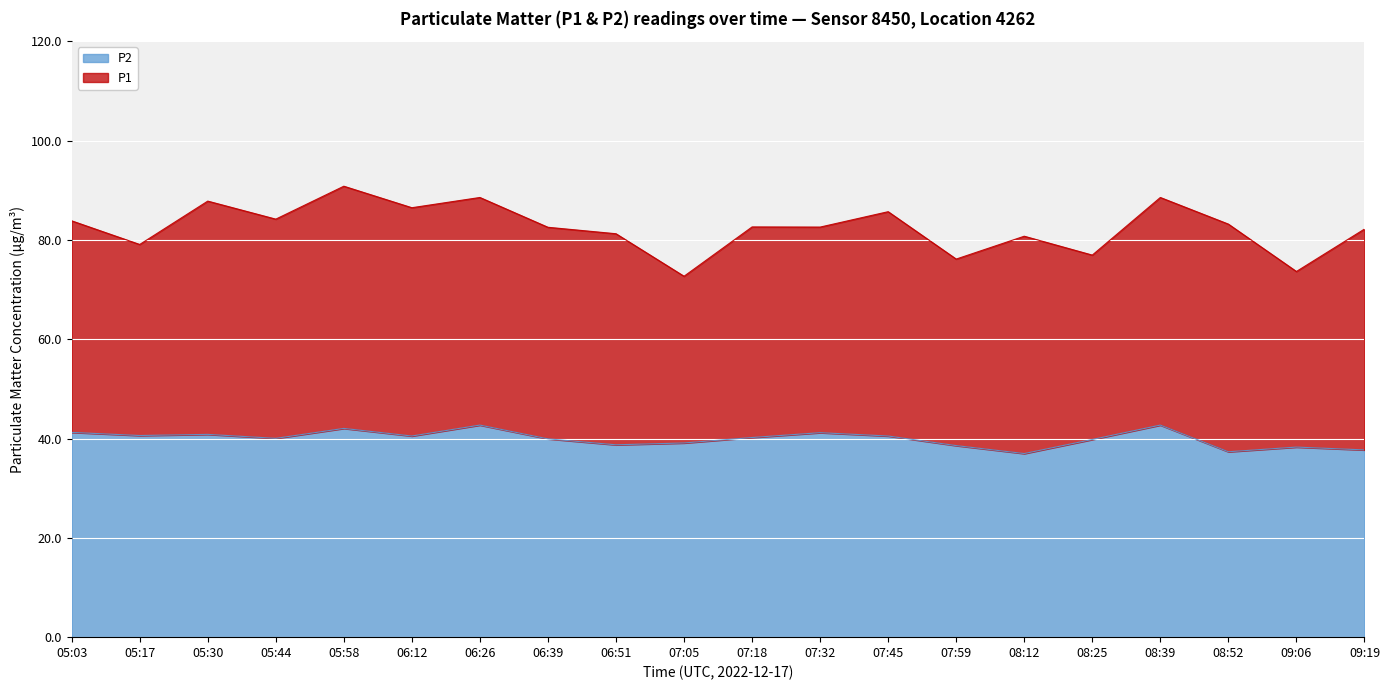

What are all the series names shown in the legend?

P2, P1